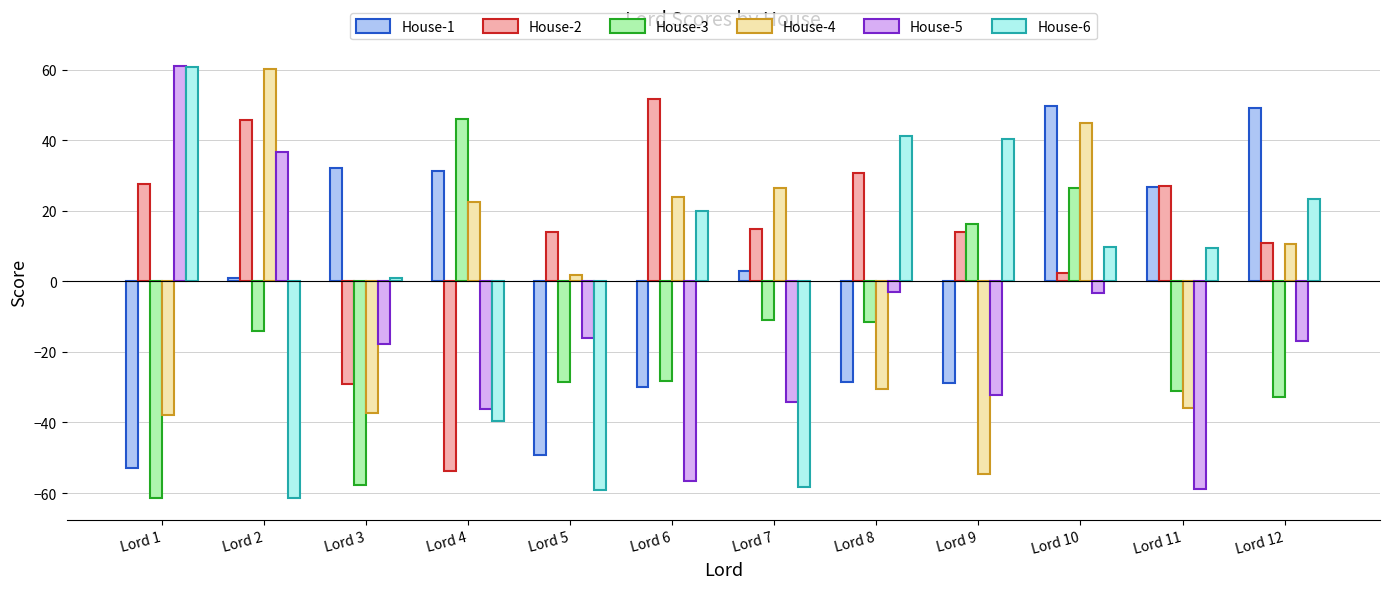

What is the spread (max minus min) of values at Lord 12?

81.9